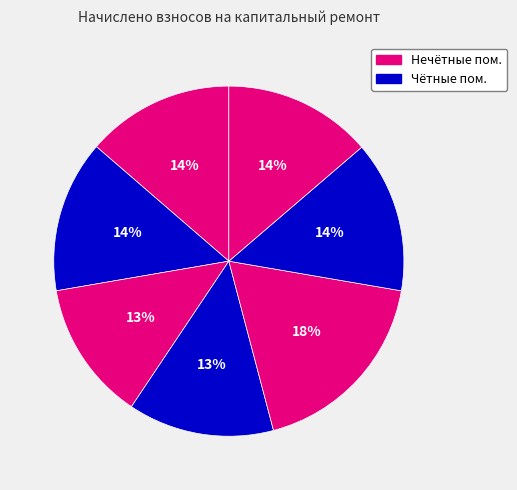

Count the number of slices in the pie.

7